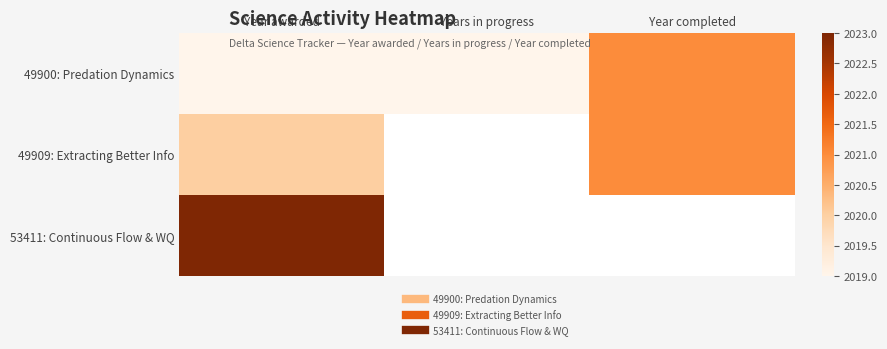

What is the average value of the 49900: Predation Dynamics series?

2019.7